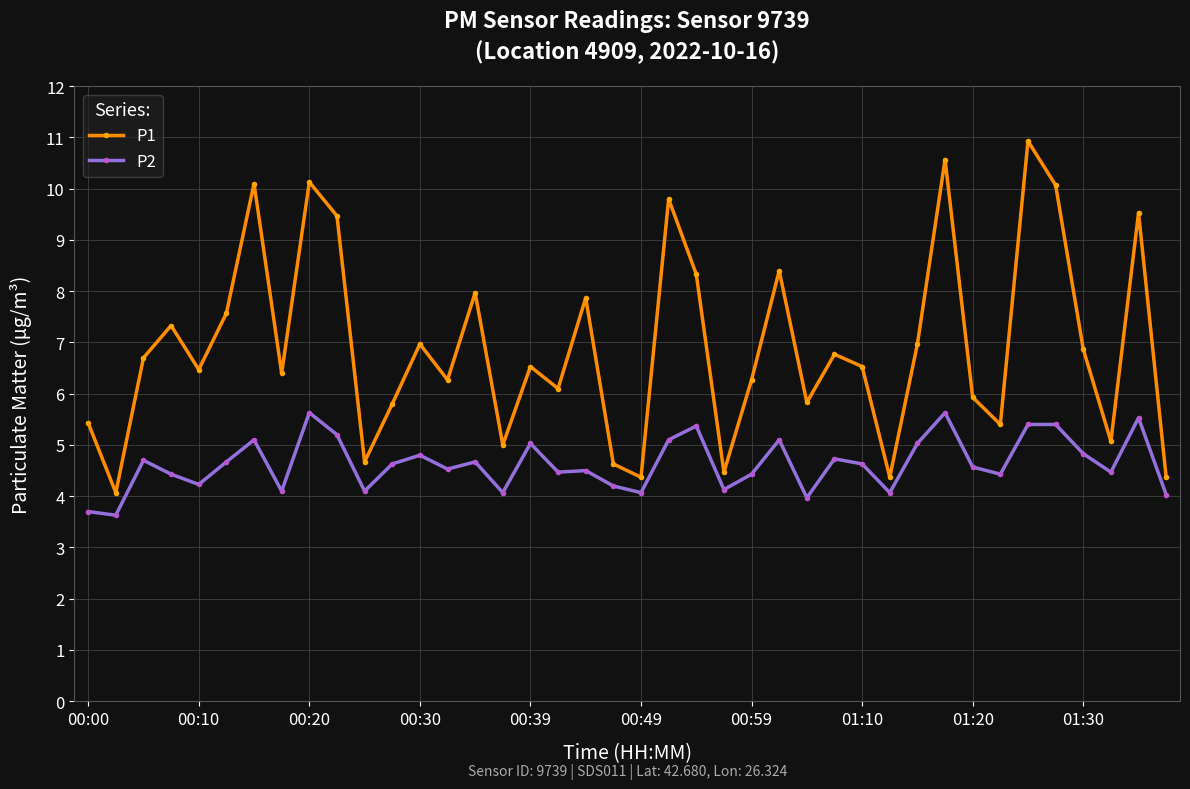

Does the chart have visible grid lines?

Yes